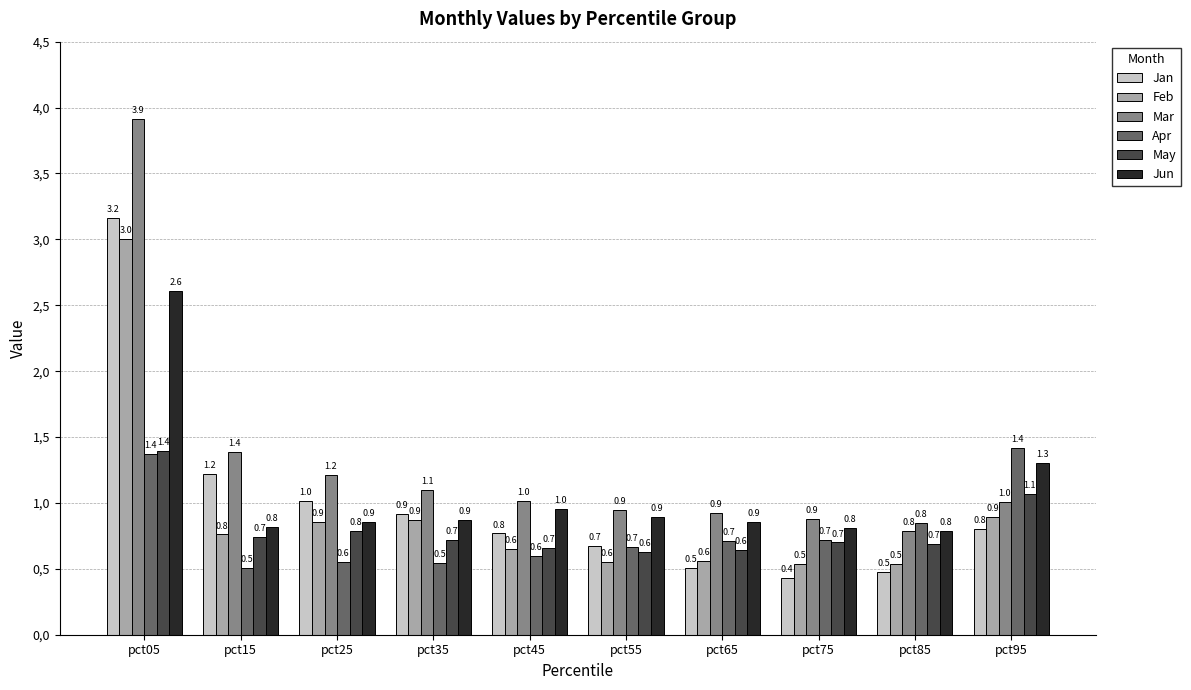

Does the chart contain any negative values?

No